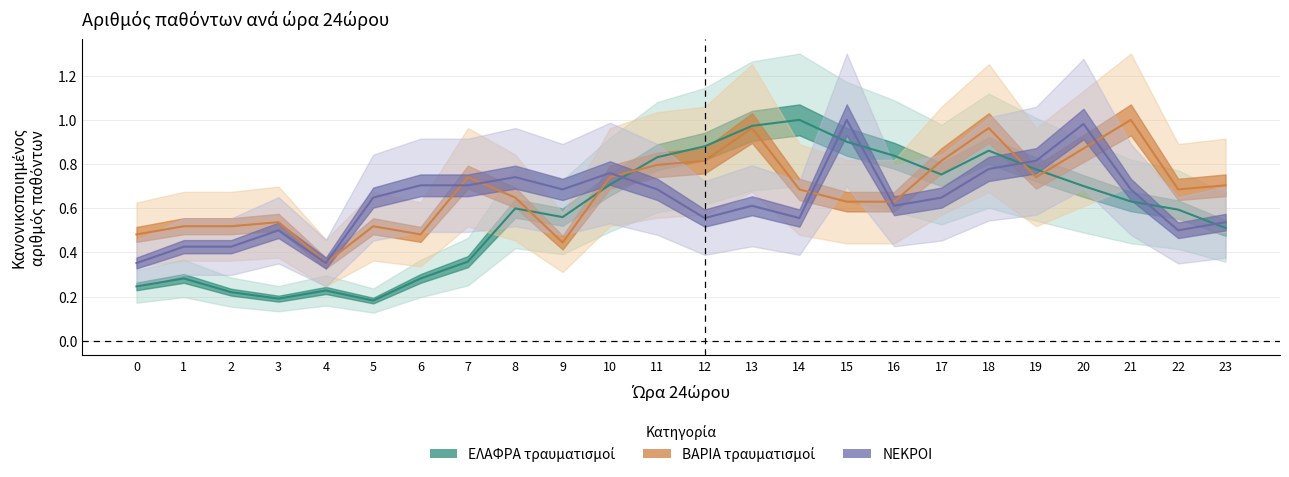

Which series has the widest spread of values?

ΕΛΑΦΡΑ